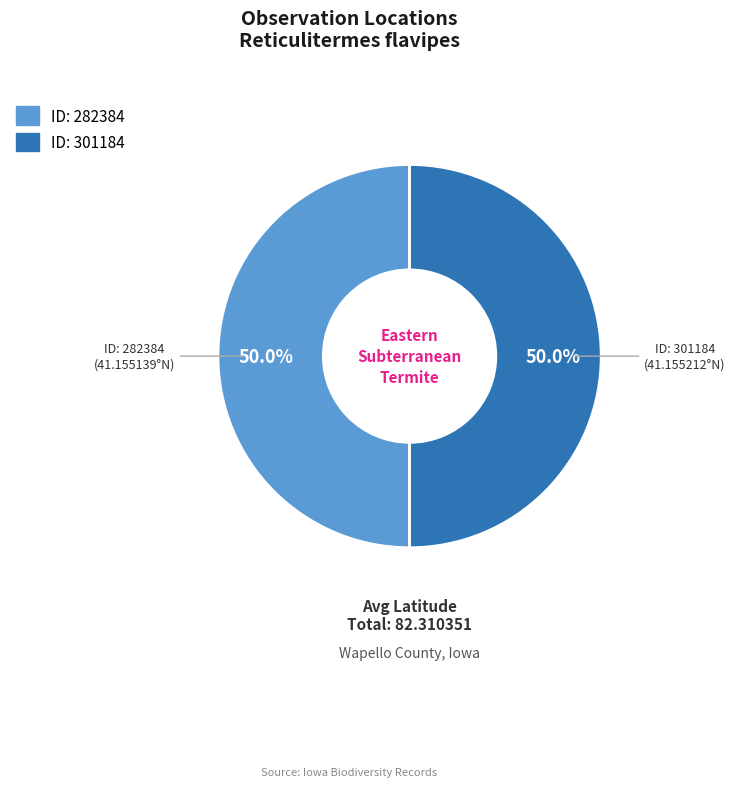

Count the number of slices in the pie.

2